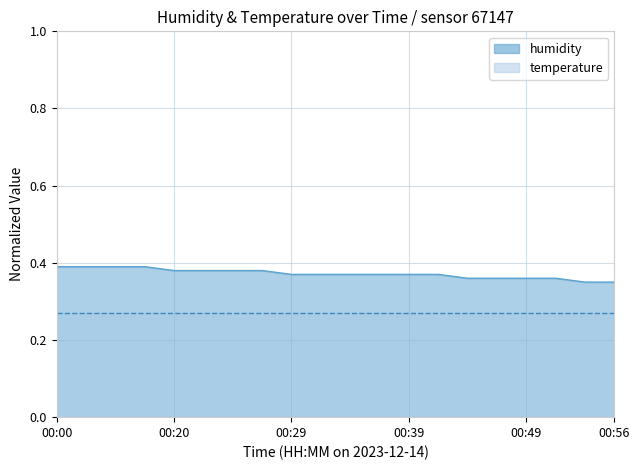

Does the chart have visible grid lines?

Yes